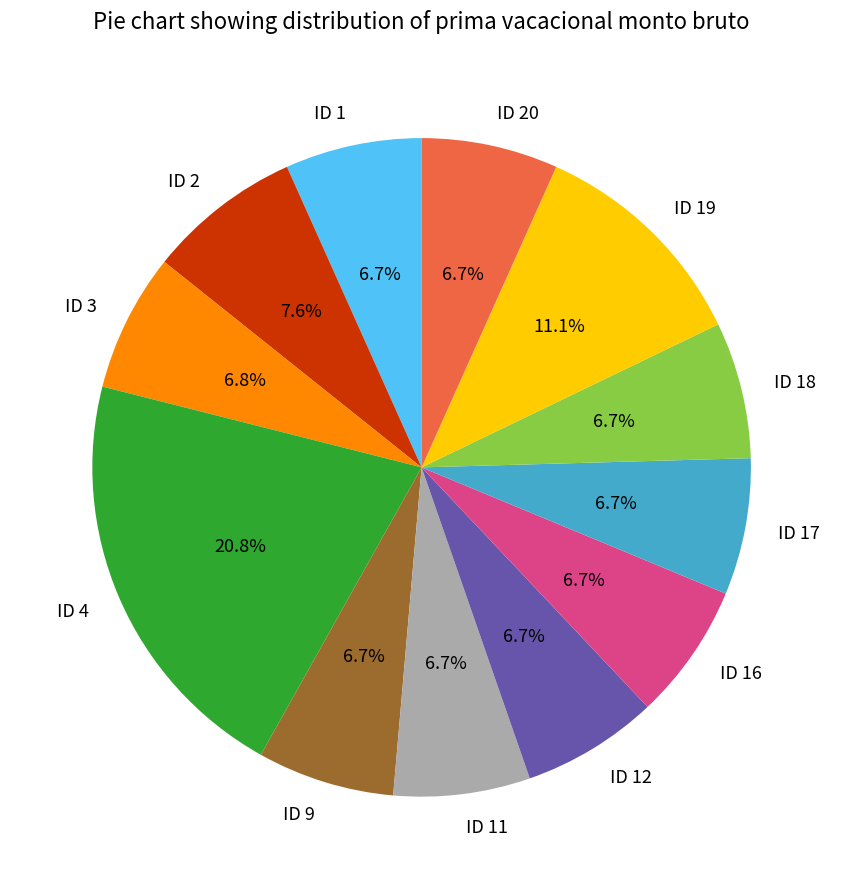

The ID 18 slice represents 7% of the pie. True or false?

True